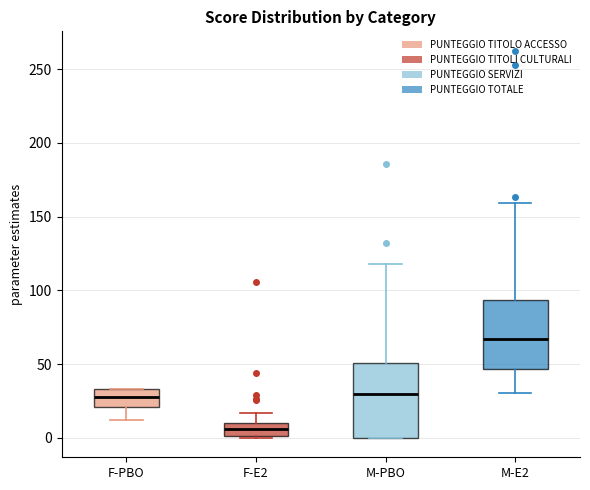

Where does the median line of the box for F-PBO sit on the y-axis? The values are not printed on the chart, so give them approximately, as read against the axis.

30